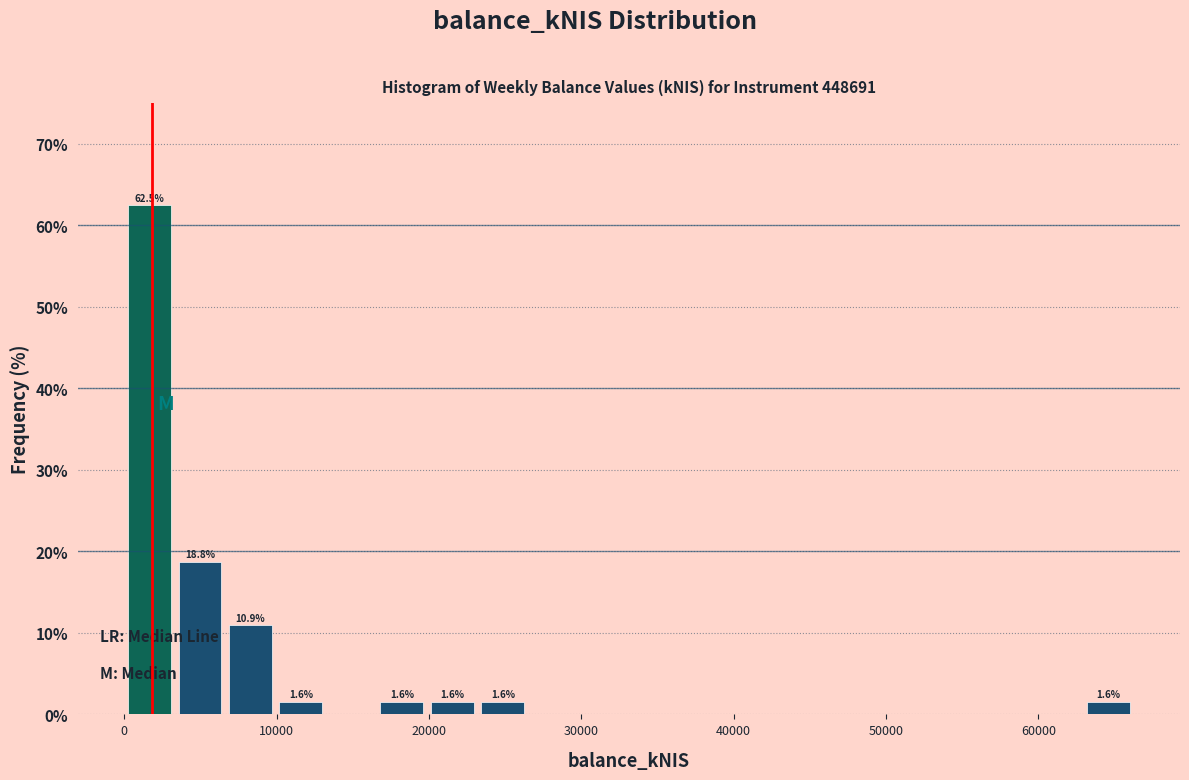

Read against the x-axis, roughly where is the centre of the tallest bar?

2000